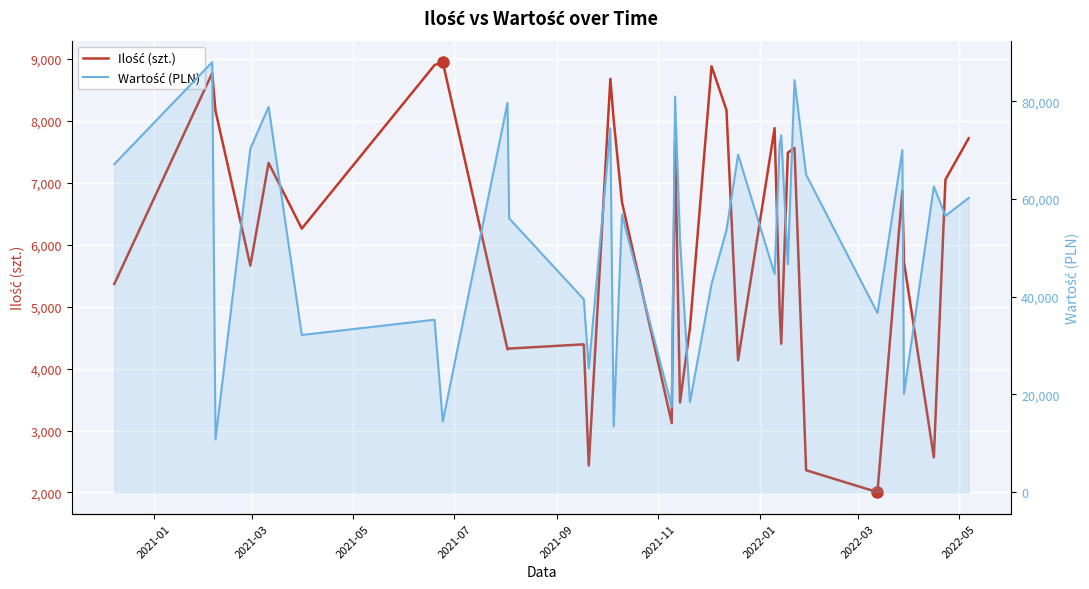

Which series has the largest total across all categories?

Wartość (PLN)